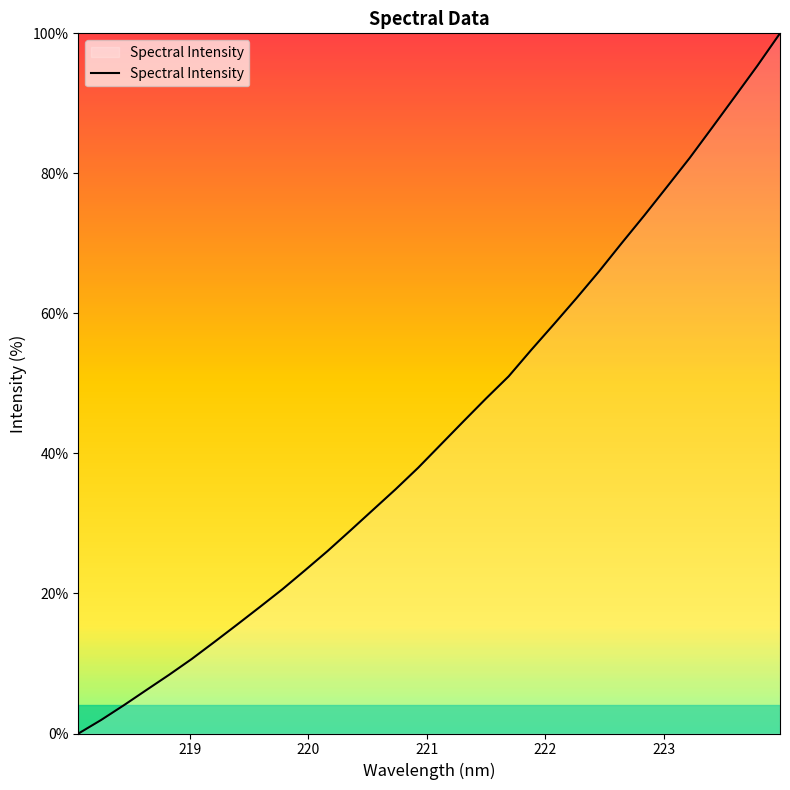

What is the maximum value shown in the chart?

100.0